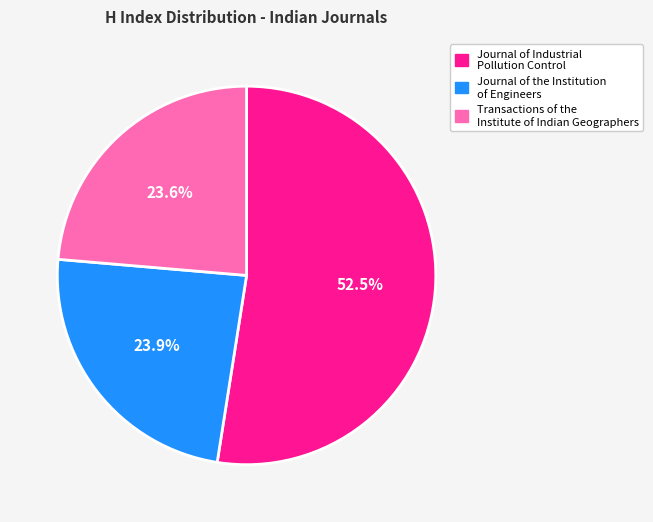

Do Journal of Industrial Pollution Control and Transactions of the Institute of Indian Geographers together represent more than half of the pie?

Yes